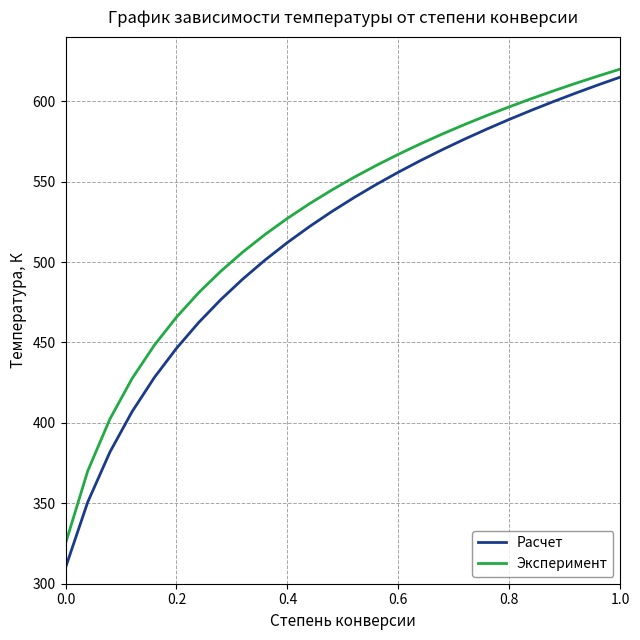

What is the maximum value for Эксперимент?

620.0